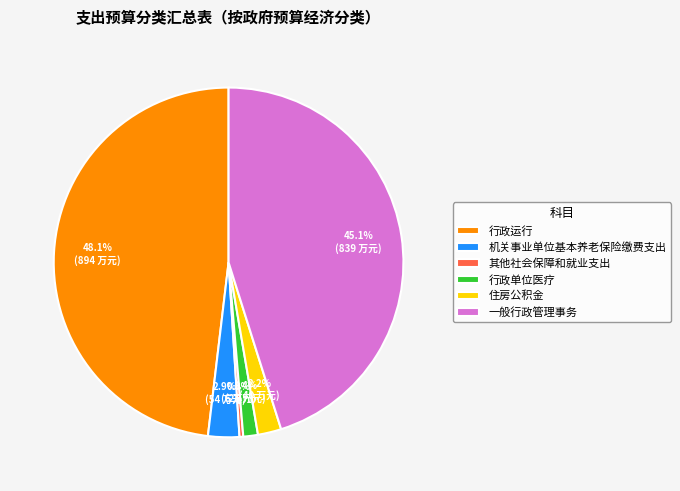

To the nearest percent, what portion does 机关事业单位基本养老保险缴费支出 represent?

3%